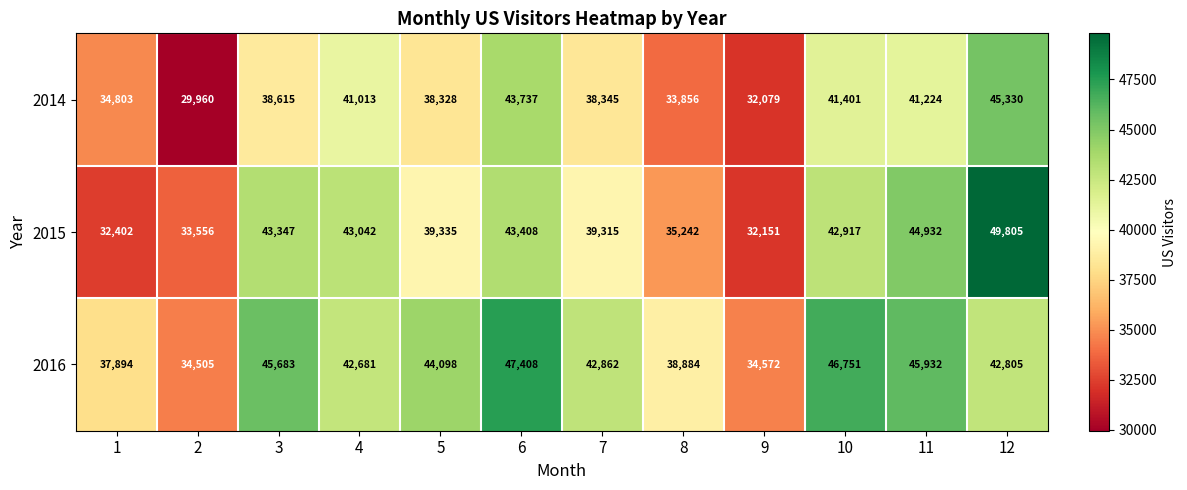

Which series has the largest range (max minus min)?

2015